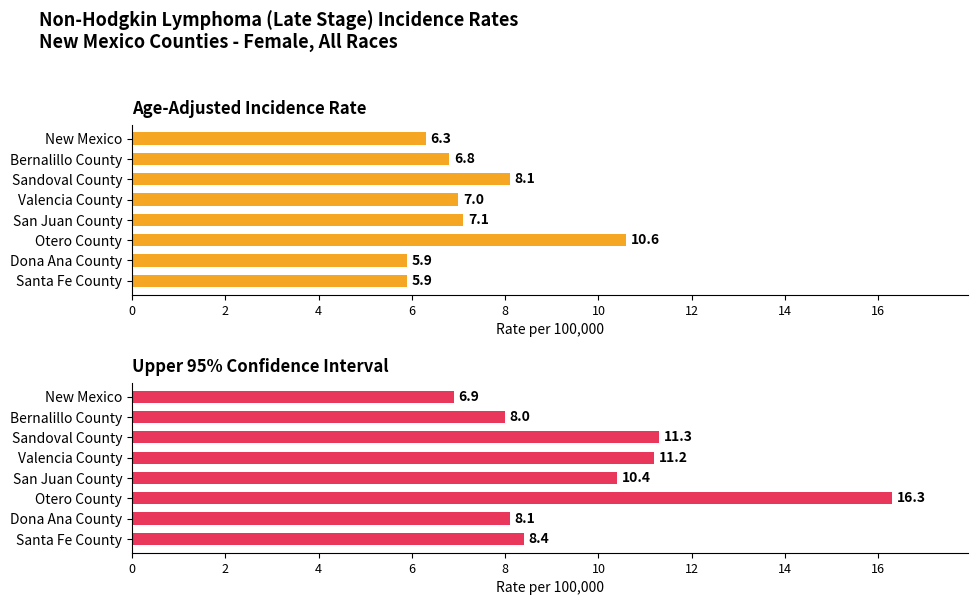

Which series has the largest total across all categories?

Upper 95% Confidence Interval